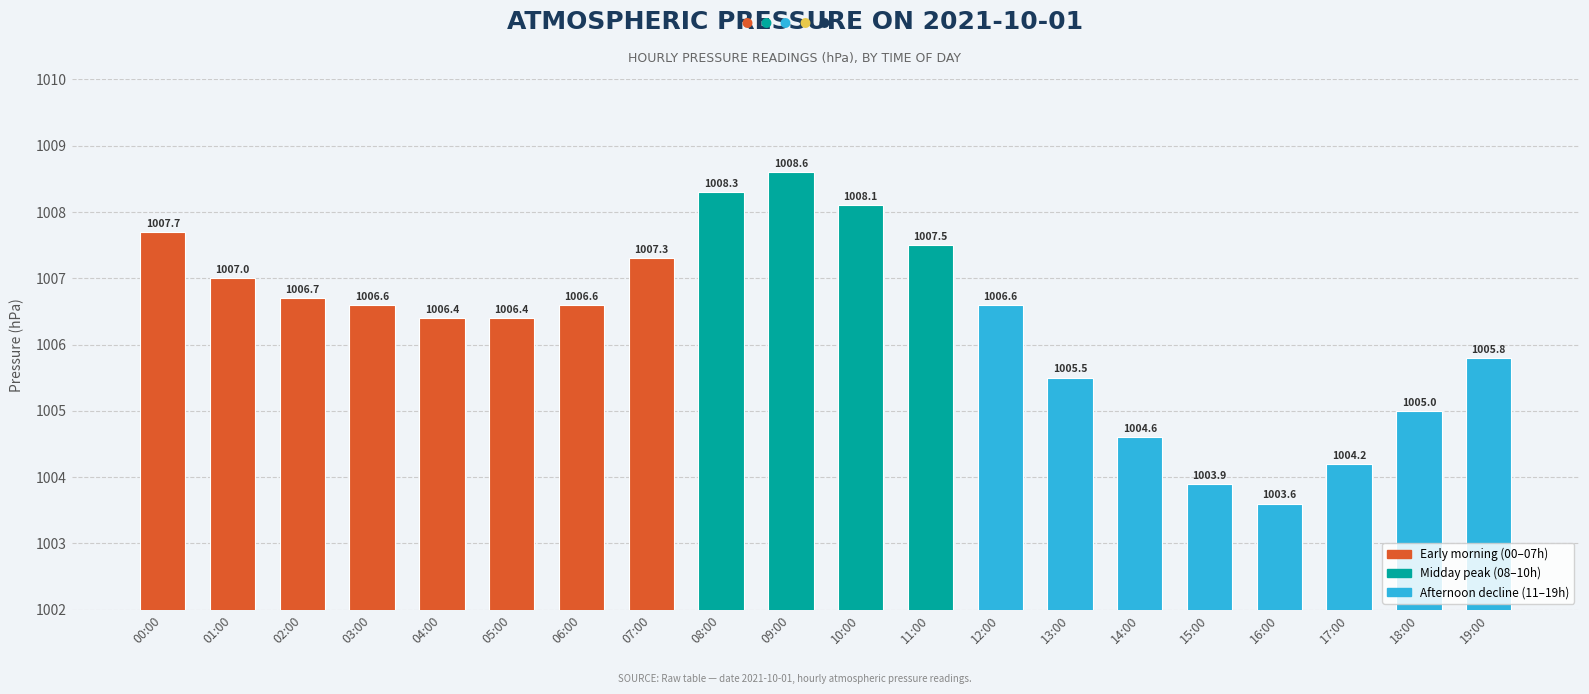

How many distinct data groups are displayed?

1